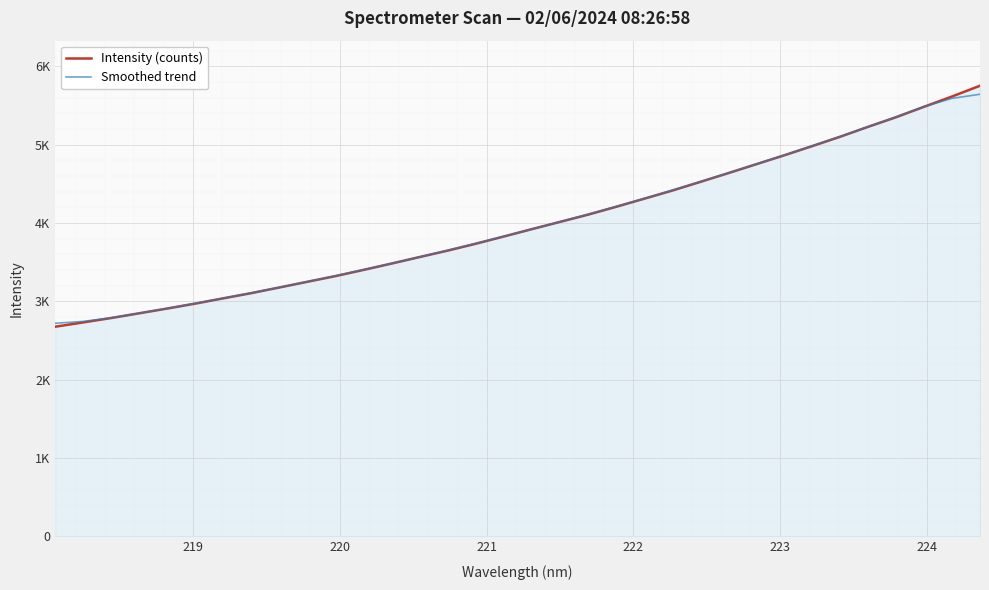

What are all the series names shown in the legend?

Intensity (counts), Smoothed trend